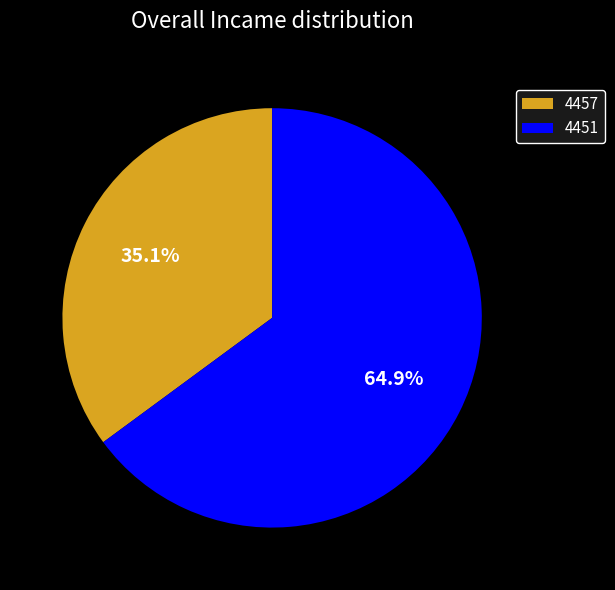

True or false: 4457 accounts for 21% of the total.

False